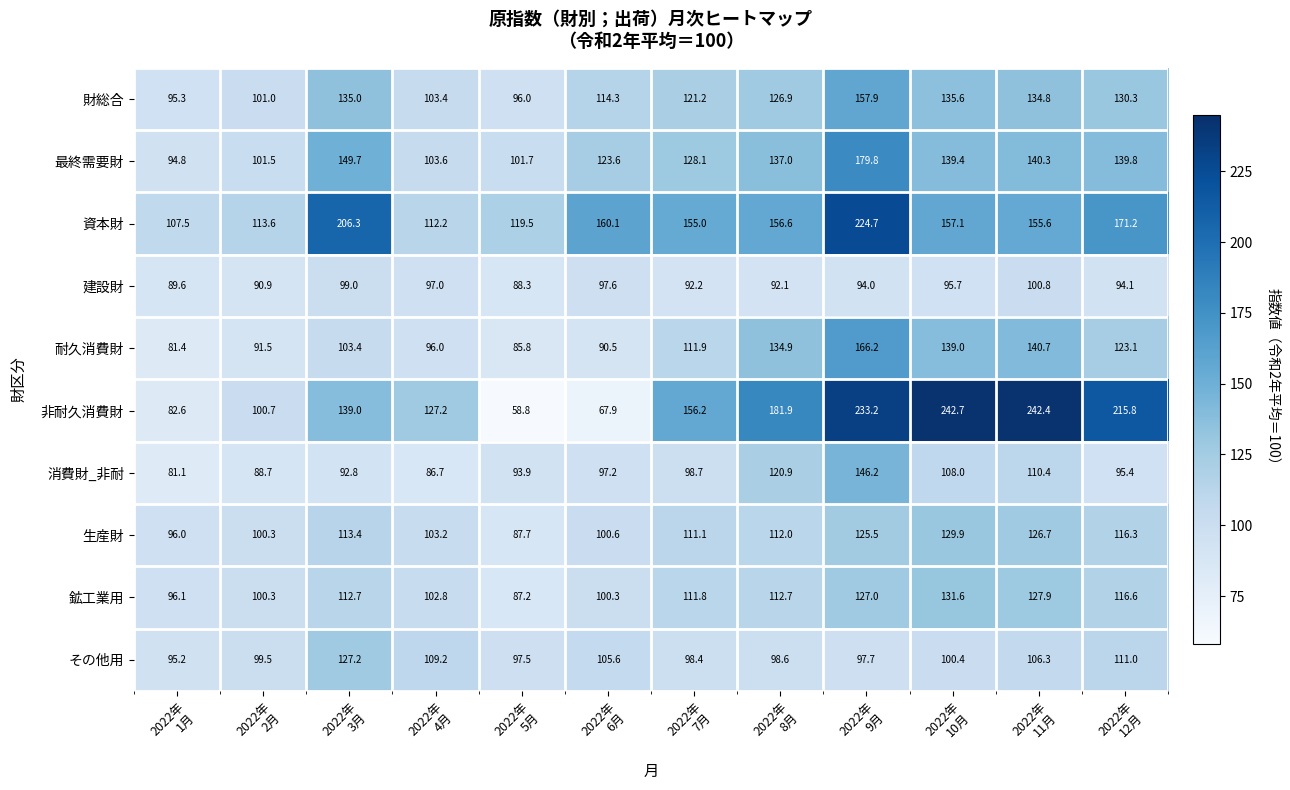

At how many categories does at least one series exceed 196?

5